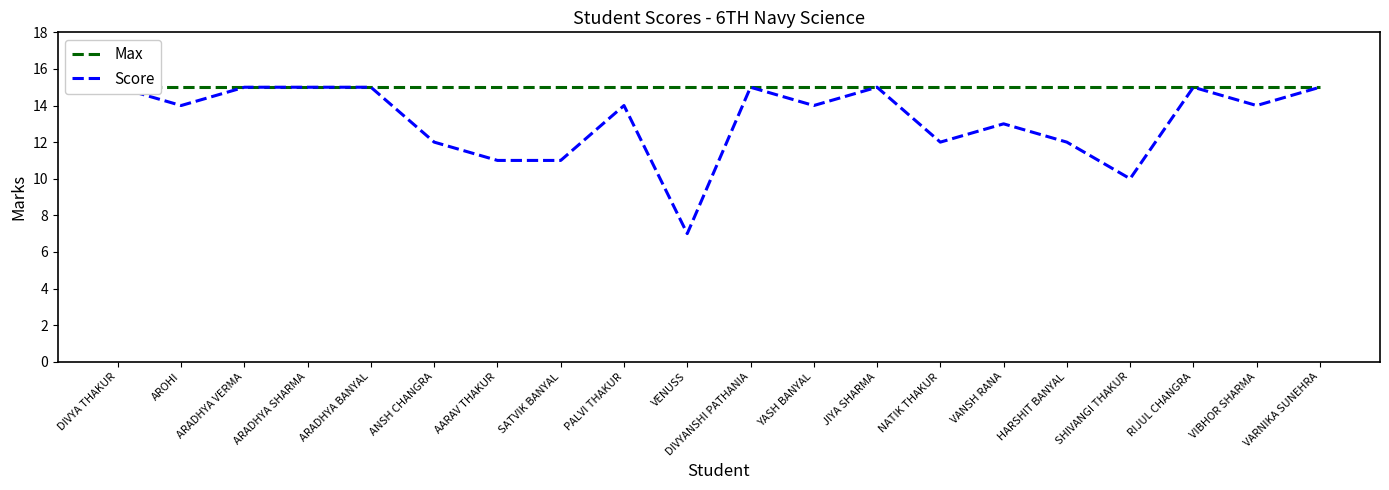

At which category does Score reach its first local peak?

PALVI THAKUR